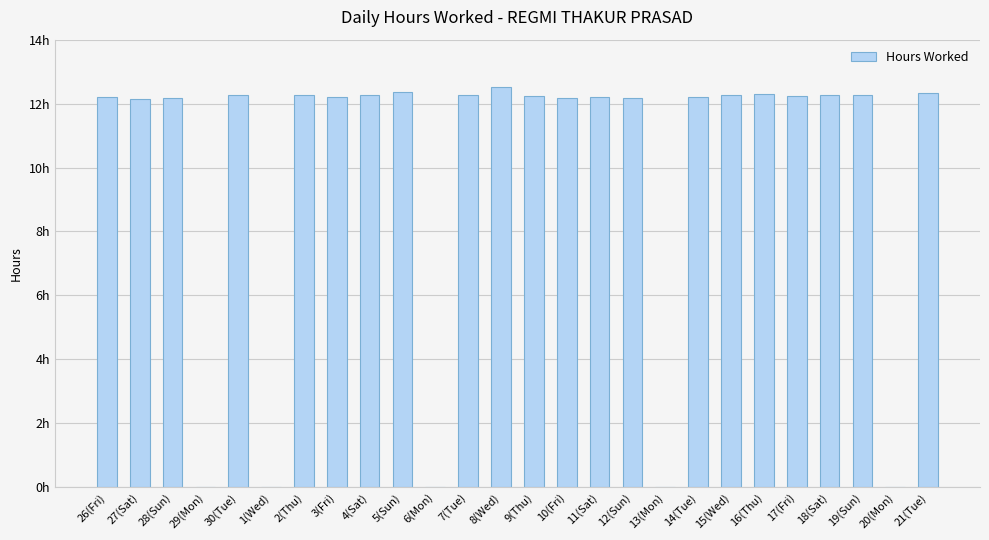

What is the change in value from 29(Mon) to 3(Fri)?

+12.2